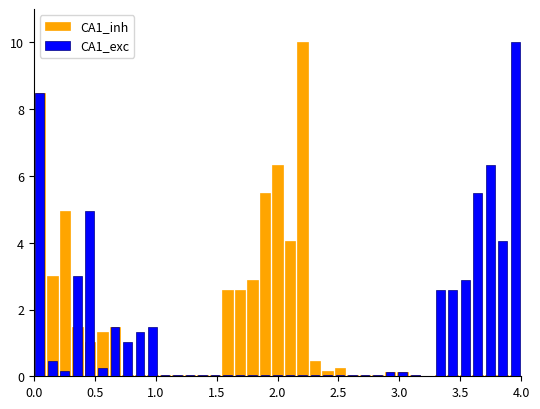

What are all the series names shown in the legend?

CA1_inh, CA1_exc